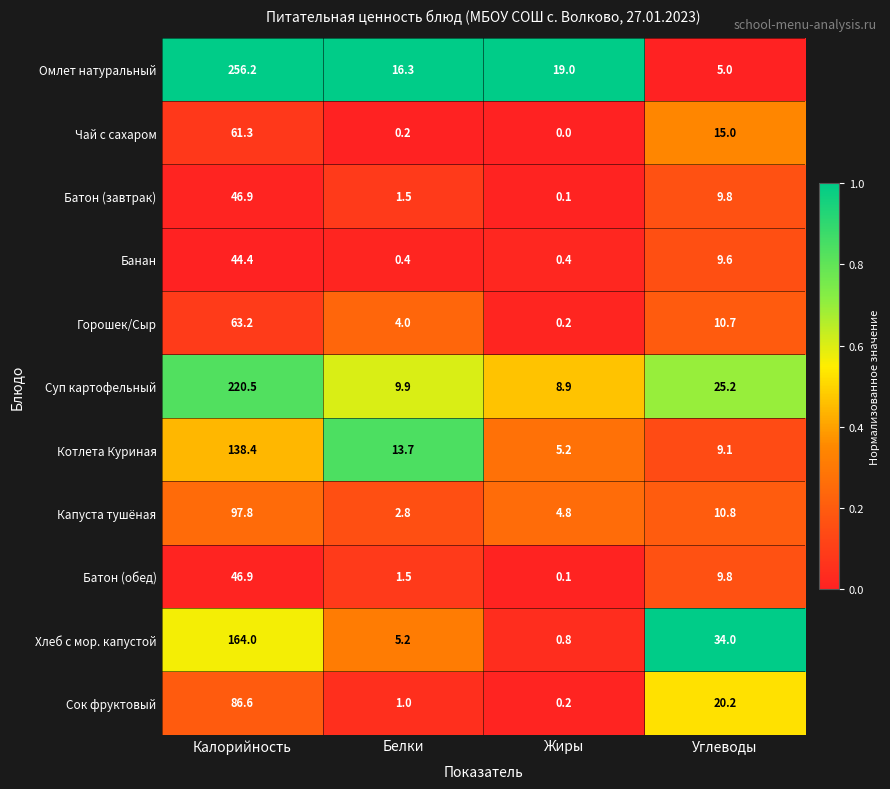

At how many categories does at least one series exceed 0?

4